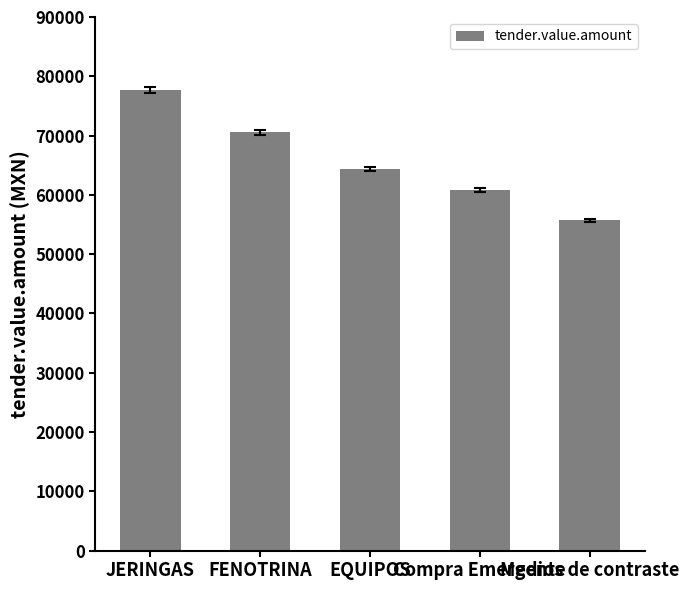

Approximately how many times larger is the value at EQUIPOS compared to Compra Emergente?

1.1